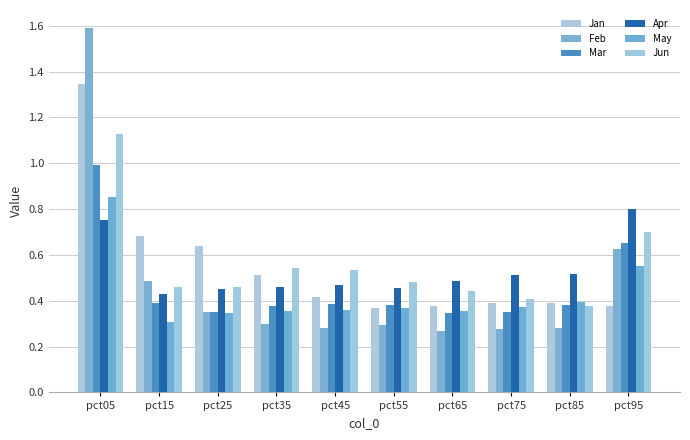

What is the value of the Jun bar at the 2nd from the left?

0.5